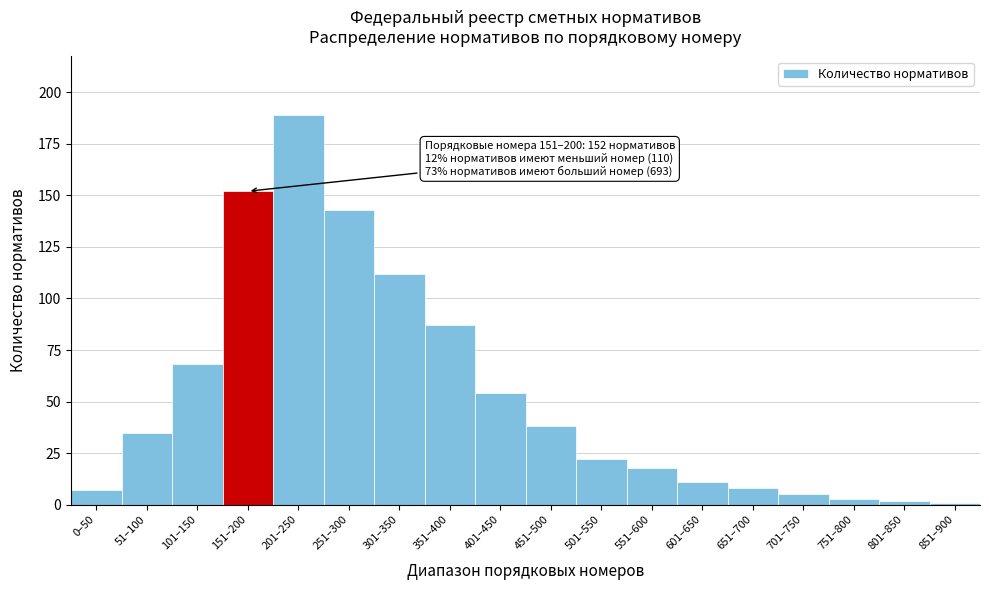

Reading left to right, list all the values displayed in this chart.

7	35	68	152	189	143	112	87	54	38	22	18	11	8	5	3	2	1